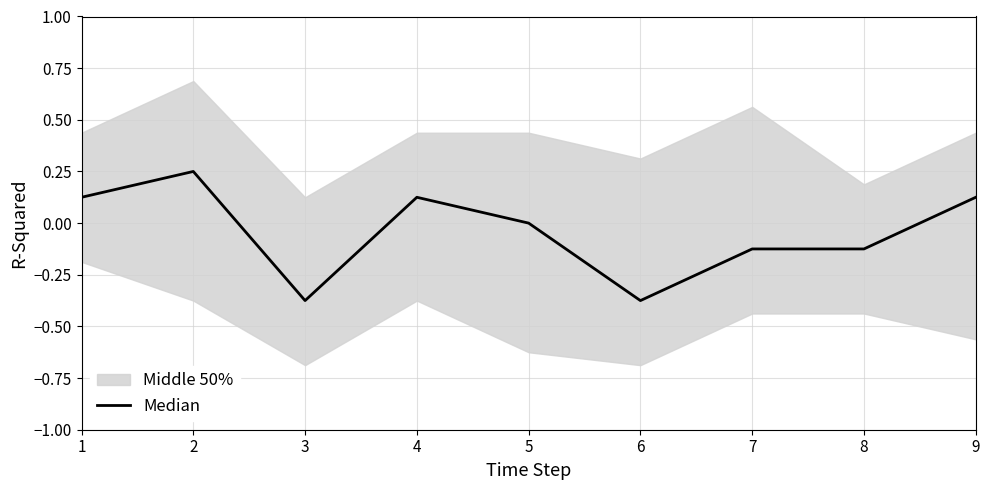

Count the values in the range 0 to 1.

5